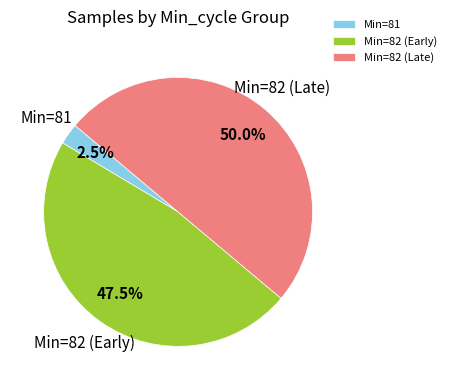

Rank the categories by value from highest to lowest.

Min=82 (Late), Min=82 (Early), Min=81